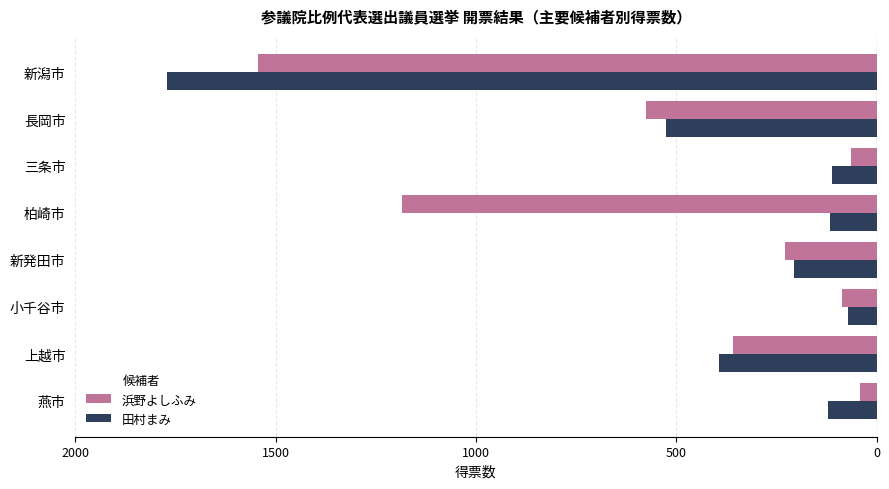

What are all the series names shown in the legend?

浜野よしふみ, 田村まみ